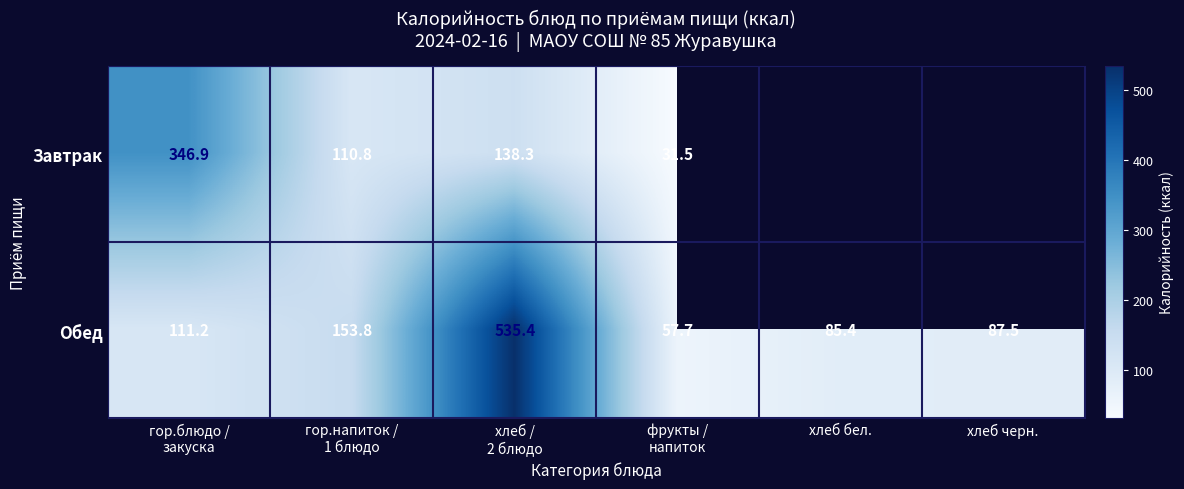

What value does the Завтрак series have at фрукты / напиток?

31.5